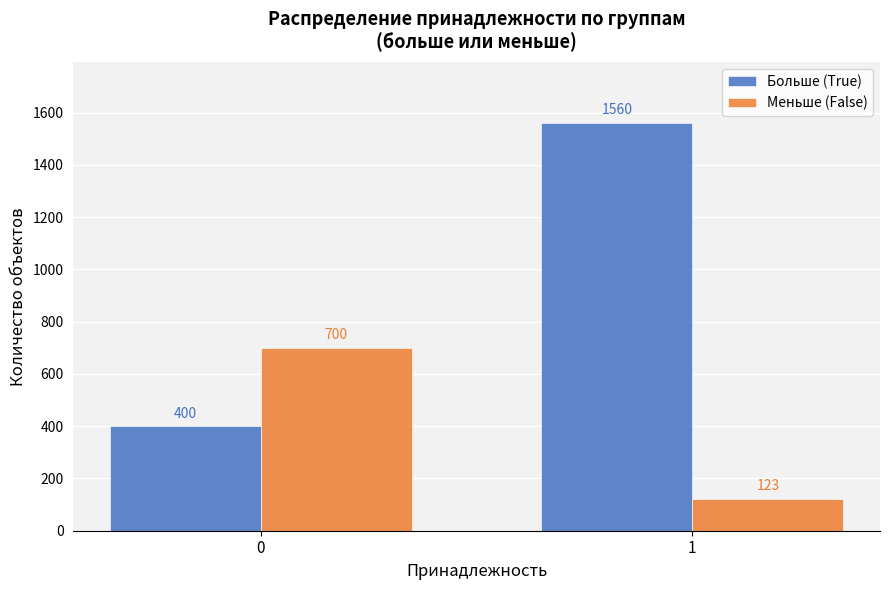

Reading right to left, transcribe all the data shown in this chart.

Больше (True): 1=1560	0=400
Меньше (False): 1=123	0=700